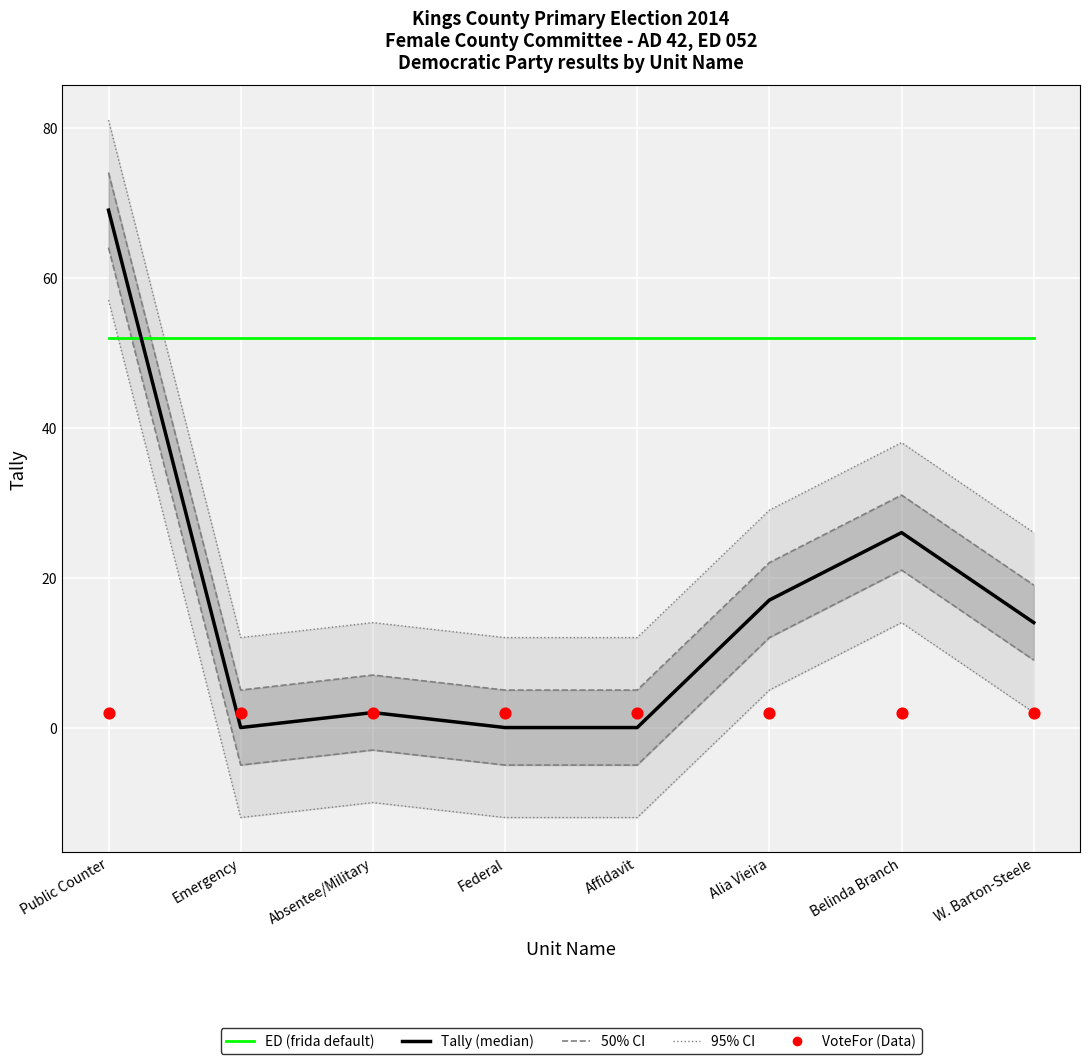

What are all the series names shown in the legend?

Tally, ED, 50% CI, 95% CI, VoteFor